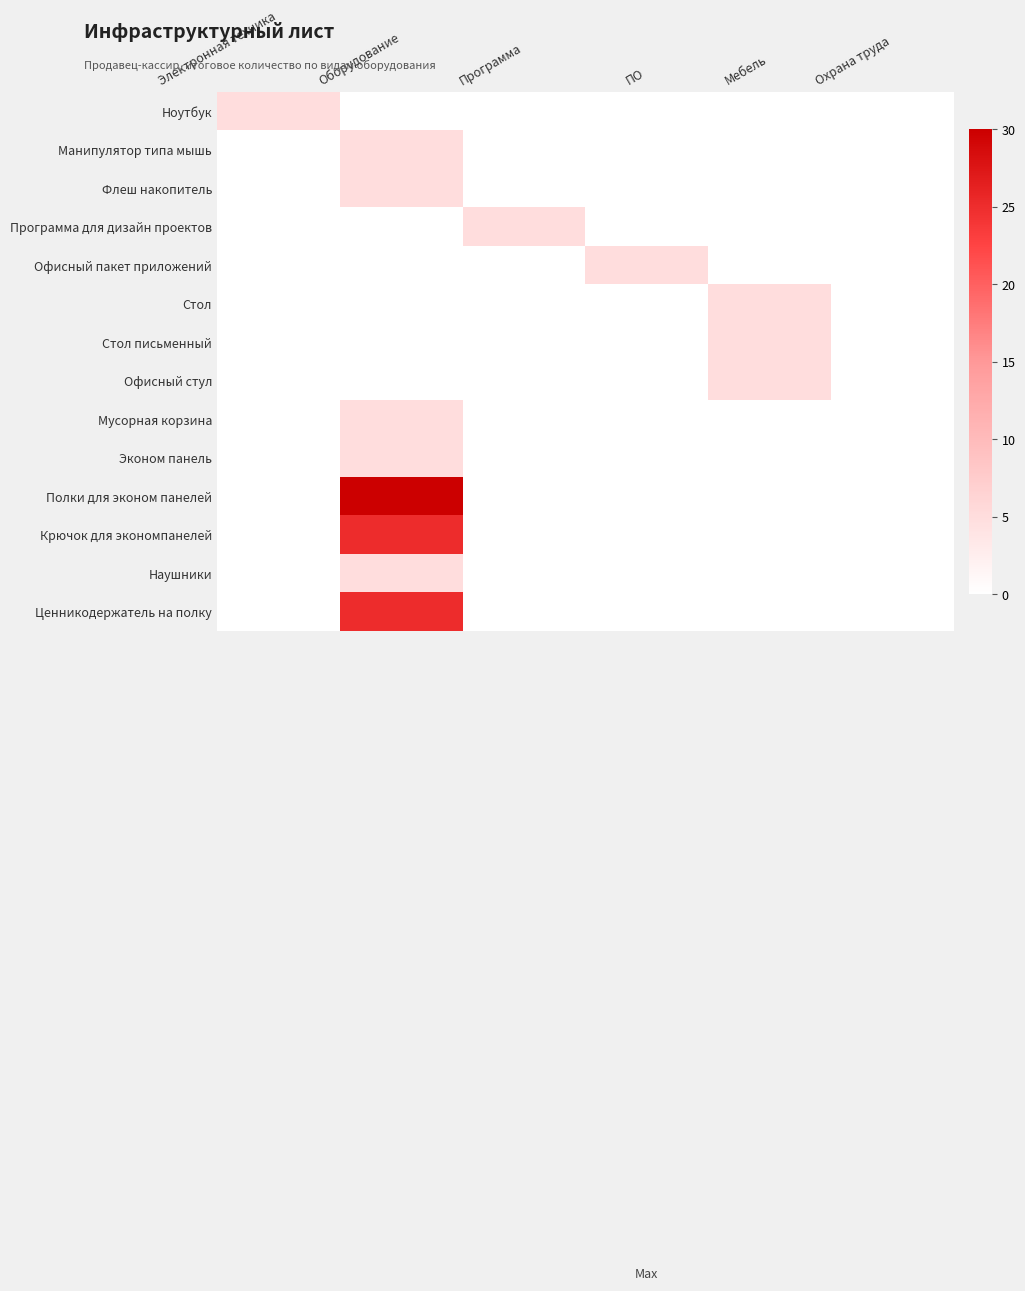

Reading right to left, transcribe all the data shown in this chart.

Ноутбук: Охрана труда=0	Мебель=0	ПО=0	Программа=0	Оборудование=0	Электронная техника=5
Манипулятор типа мышь: Охрана труда=0	Мебель=0	ПО=0	Программа=0	Оборудование=5	Электронная техника=0
Флеш накопитель: Охрана труда=0	Мебель=0	ПО=0	Программа=0	Оборудование=5	Электронная техника=0
Программа для дизайн проектов: Охрана труда=0	Мебель=0	ПО=0	Программа=5	Оборудование=0	Электронная техника=0
Офисный пакет приложений: Охрана труда=0	Мебель=0	ПО=5	Программа=0	Оборудование=0	Электронная техника=0
Стол: Охрана труда=0	Мебель=5	ПО=0	Программа=0	Оборудование=0	Электронная техника=0
Стол письменный: Охрана труда=0	Мебель=5	ПО=0	Программа=0	Оборудование=0	Электронная техника=0
Офисный стул: Охрана труда=0	Мебель=5	ПО=0	Программа=0	Оборудование=0	Электронная техника=0
Мусорная корзина: Охрана труда=0	Мебель=0	ПО=0	Программа=0	Оборудование=5	Электронная техника=0
Эконом панель: Охрана труда=0	Мебель=0	ПО=0	Программа=0	Оборудование=5	Электронная техника=0
Полки для эконом панелей: Охрана труда=0	Мебель=0	ПО=0	Программа=0	Оборудование=30	Электронная техника=0
Крючок для экономпанелей: Охрана труда=0	Мебель=0	ПО=0	Программа=0	Оборудование=25	Электронная техника=0
Наушники: Охрана труда=0	Мебель=0	ПО=0	Программа=0	Оборудование=5	Электронная техника=0
Ценникодержатель на полку: Охрана труда=0	Мебель=0	ПО=0	Программа=0	Оборудование=25	Электронная техника=0